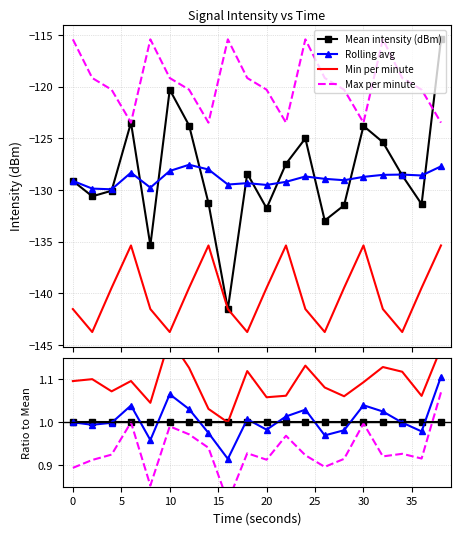

Does the chart have visible grid lines?

Yes